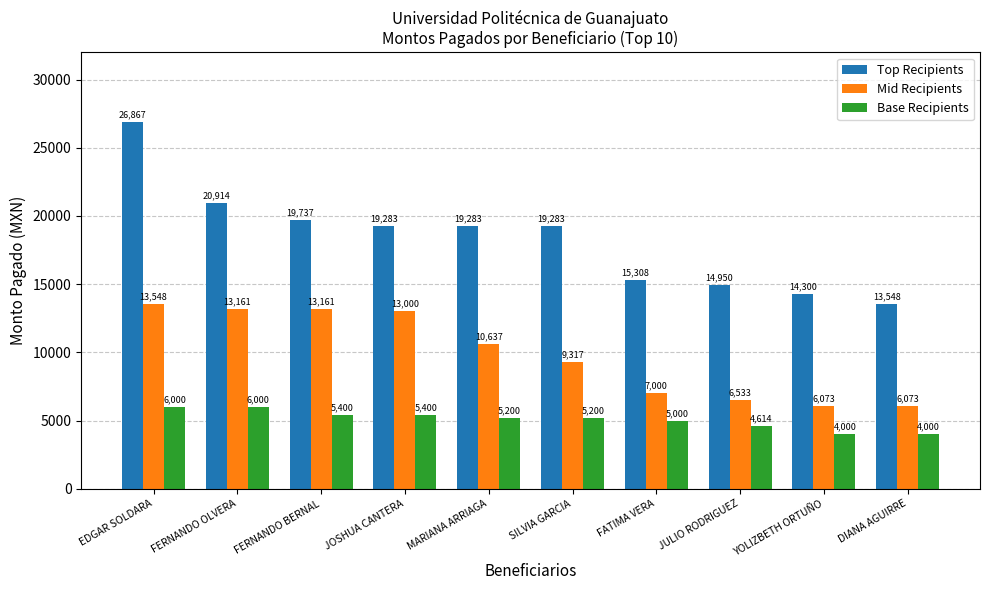

At which label does Top Recipients first exceed 19283?

EDGAR SOLDARA